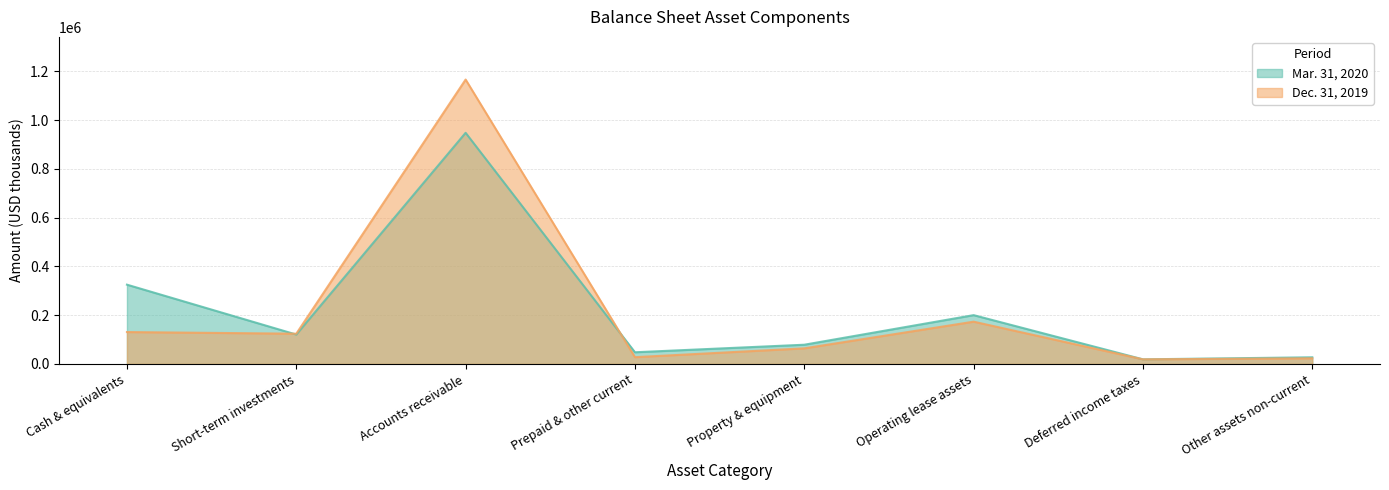

True or false: Dec. 31, 2019 has a value of 64012 at Property & equipment.

True